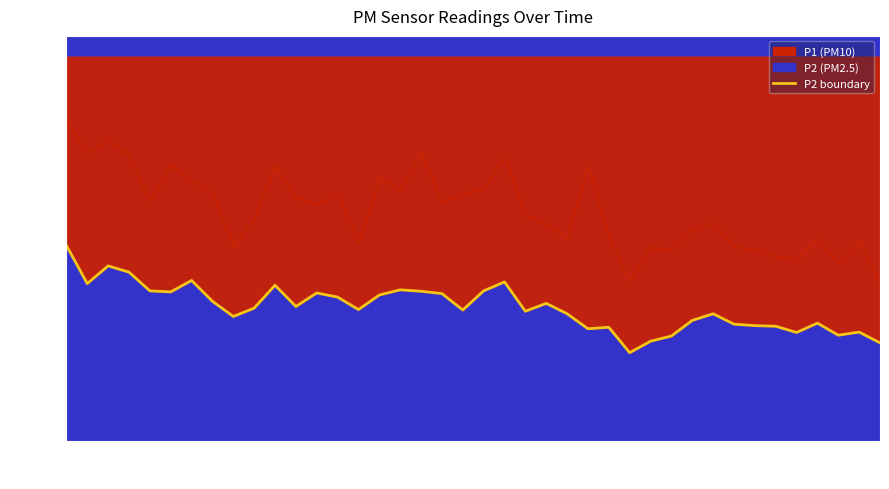

Does the chart display data point markers on the line(s)?

No